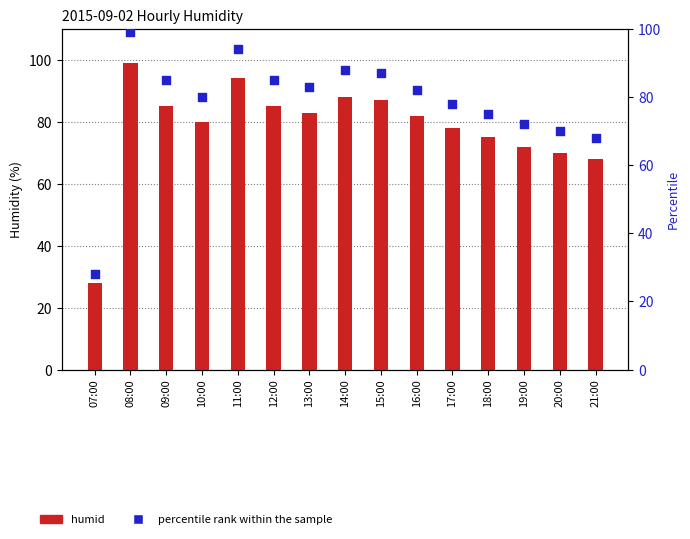

Which series reaches the maximum Y coordinate?

humid